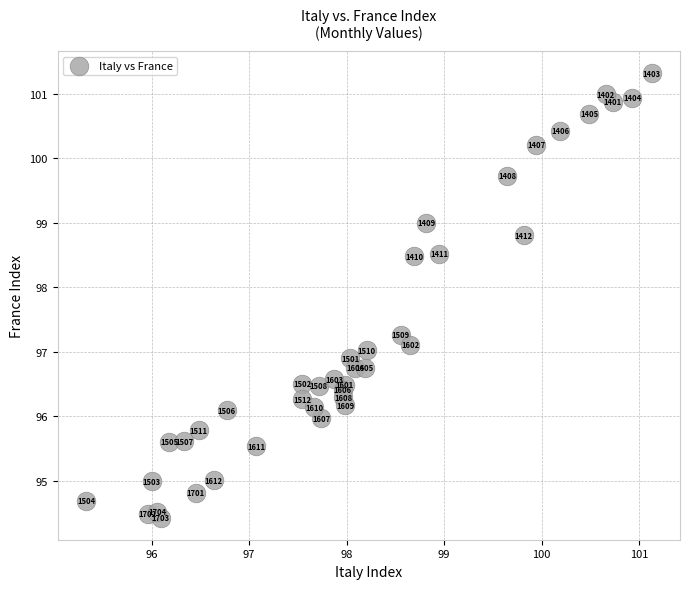

What Y value in the scatter plot is closest to 97?

97.0